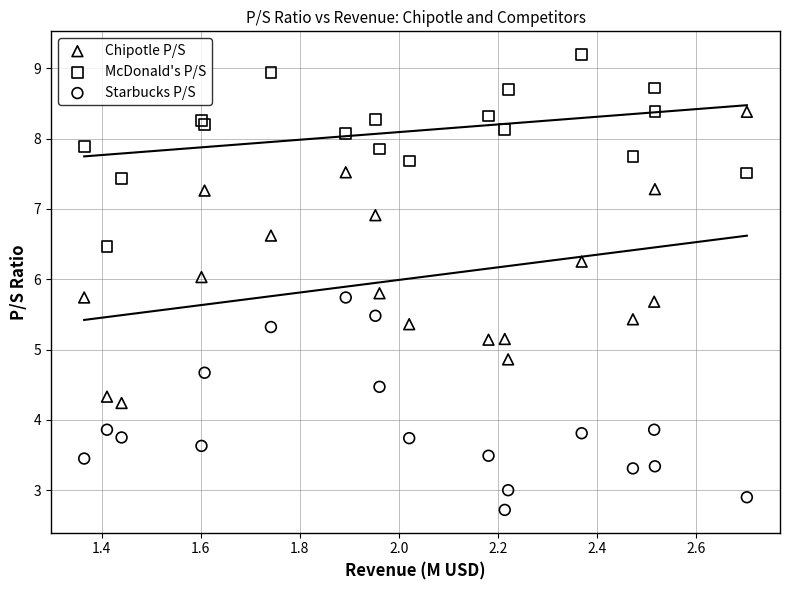

What are all the series names shown in the legend?

Chipotle P/S, McDonald's P/S, Starbucks P/S